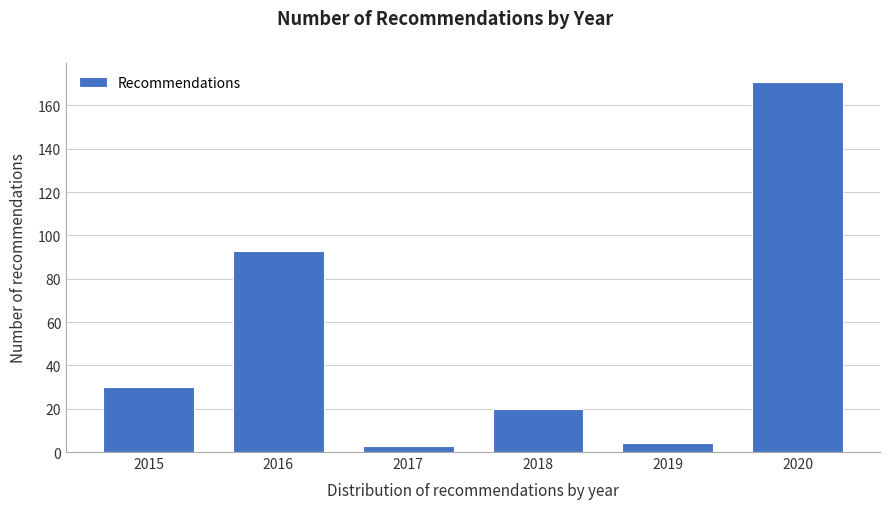

Reading right to left, extract all data points from this chart.

2020=171	2019=4	2018=20	2017=3	2016=93	2015=30